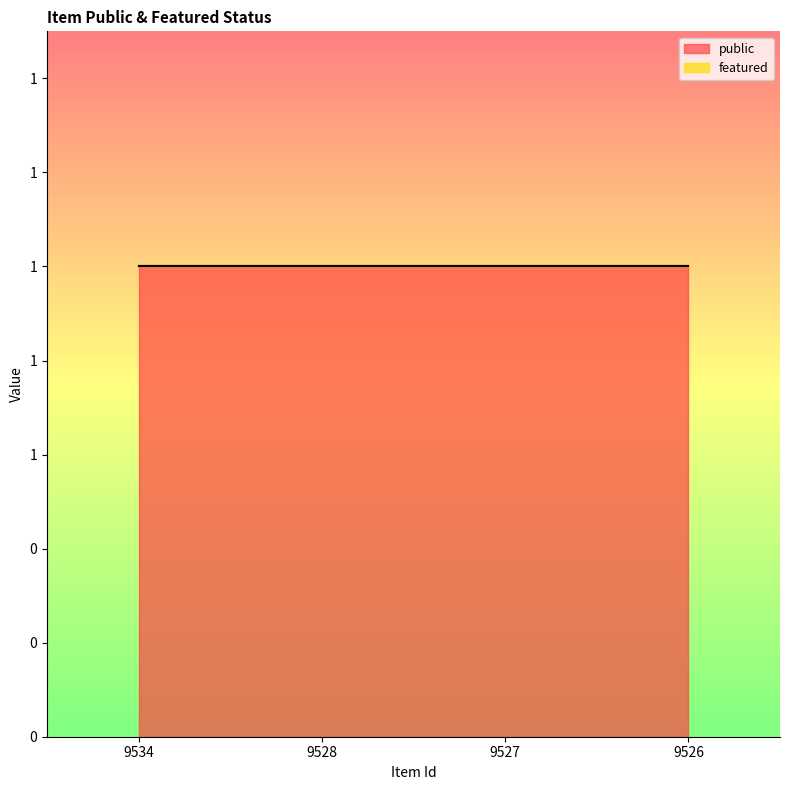

How many categories are shown in the chart?

4